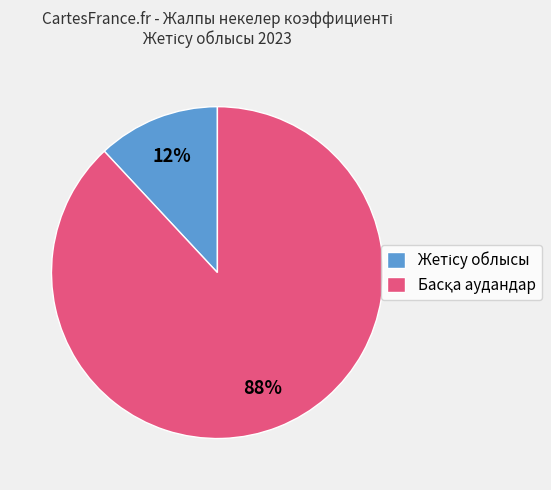

To the nearest percent, what is the difference between the largest and smallest slice percentages?

76%